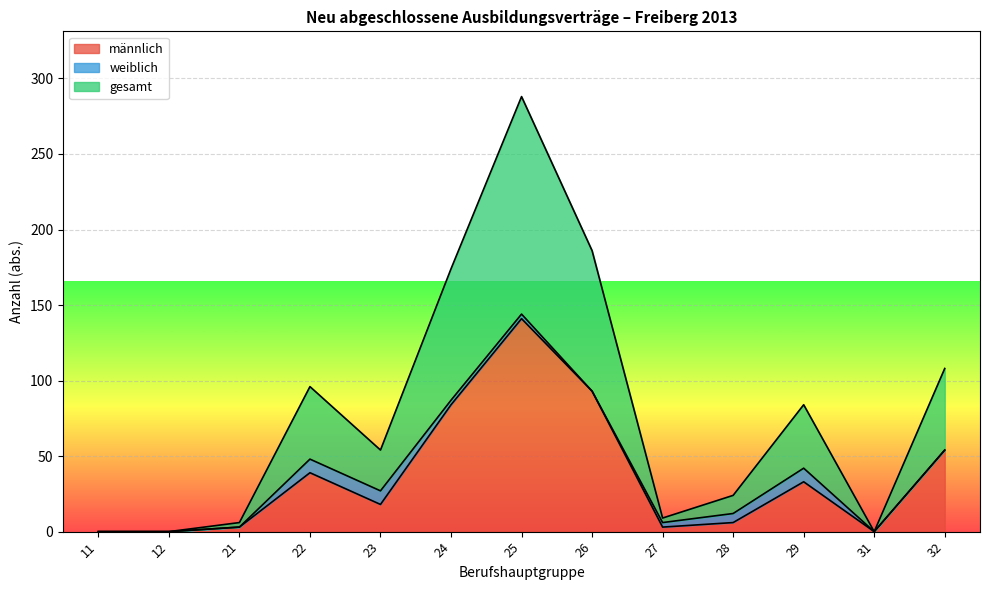

Which series has the largest total across all categories?

gesamt